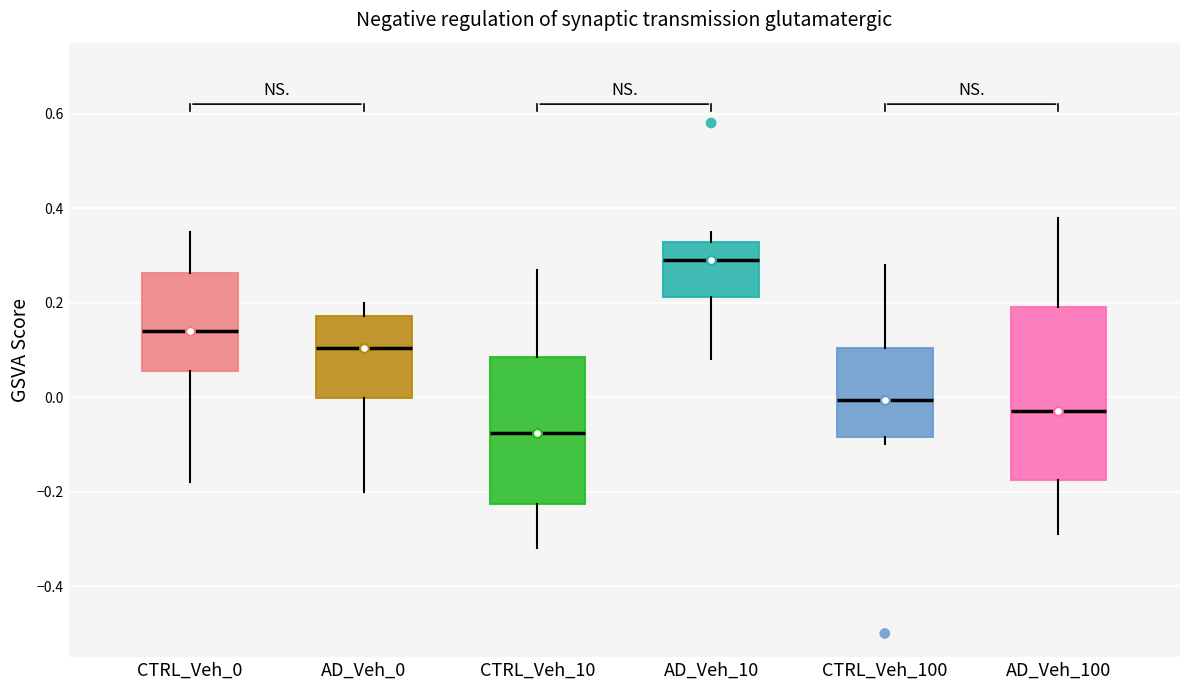

Reading left to right, read every box against the y-axis: the position of its median line, the range the box covers, and the ends of its whiskers. The values are not printed on the chart, so give them approximately, as read against the axis.

CTRL_Veh_0: median 0.14, box 0.06 to 0.26, whiskers -0.18 to 0.36
AD_Veh_0: median 0.10, box 0.00 to 0.18, whiskers -0.20 to 0.20
CTRL_Veh_10: median -0.08, box -0.22 to 0.08, whiskers -0.32 to 0.28
AD_Veh_10: median 0.30, box 0.22 to 0.32, whiskers 0.08 to 0.36
CTRL_Veh_100: median 0.00, box -0.08 to 0.10, whiskers -0.10 to 0.28
AD_Veh_100: median -0.02, box -0.18 to 0.20, whiskers -0.28 to 0.38